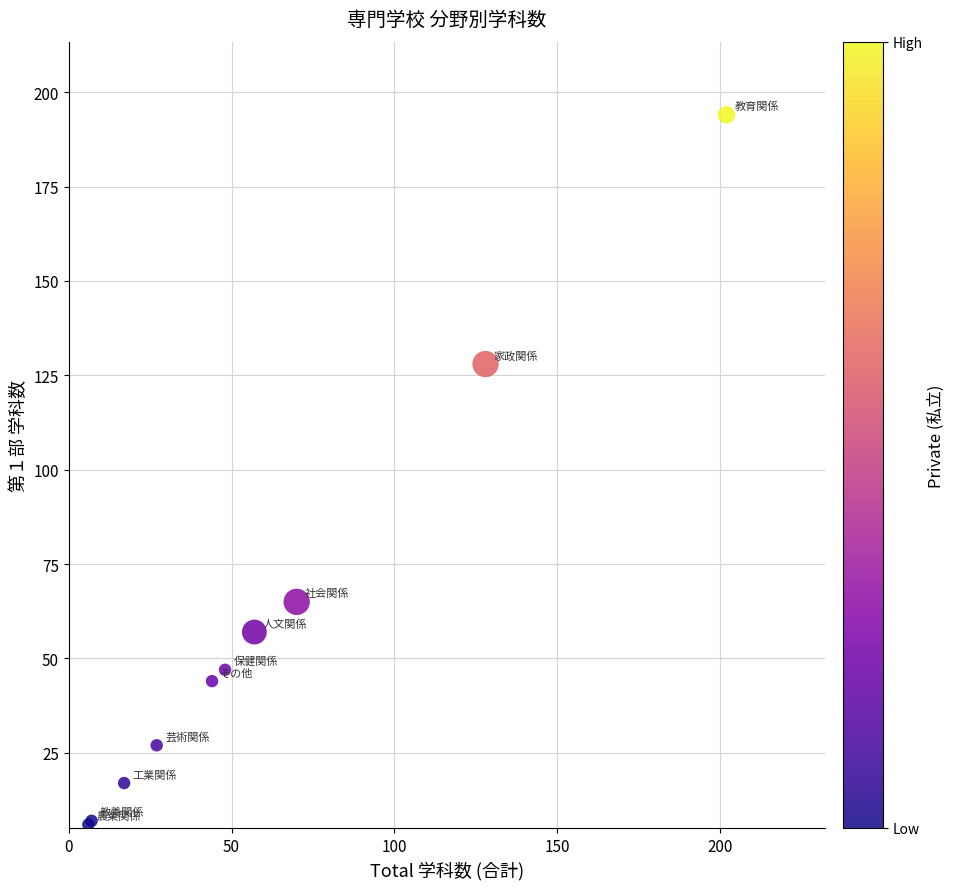

What Y value in the scatter plot is closest to 100?

128